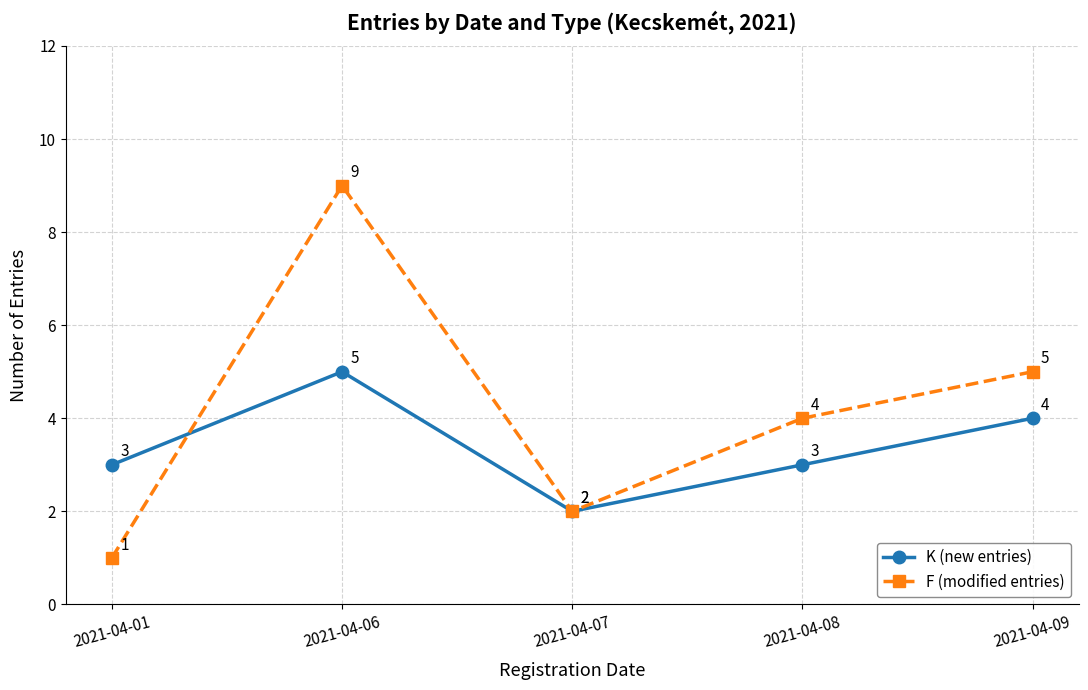

At how many categories does at least one series exceed 6?

1